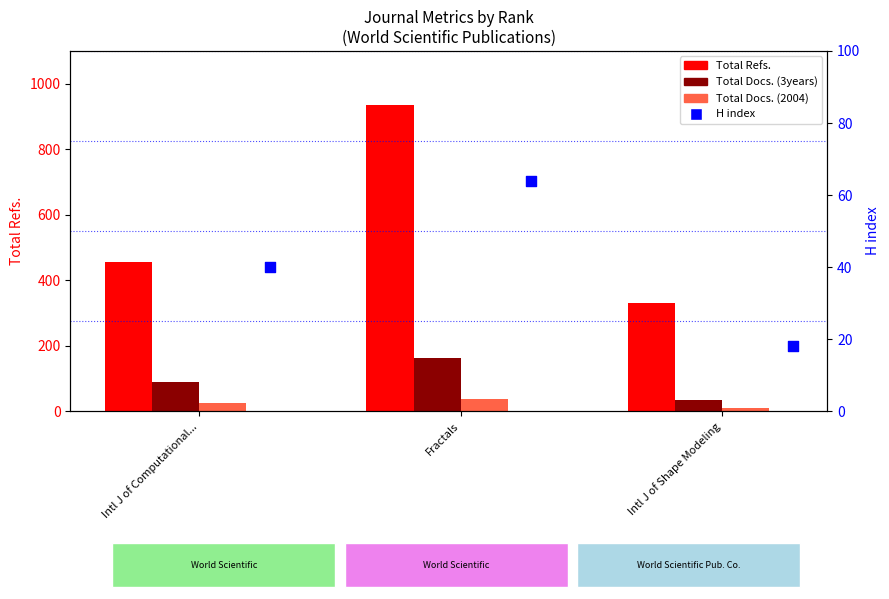

What are all the series names shown in the legend?

Total Refs., Total Docs. (3years), Total Docs. (2004), H index